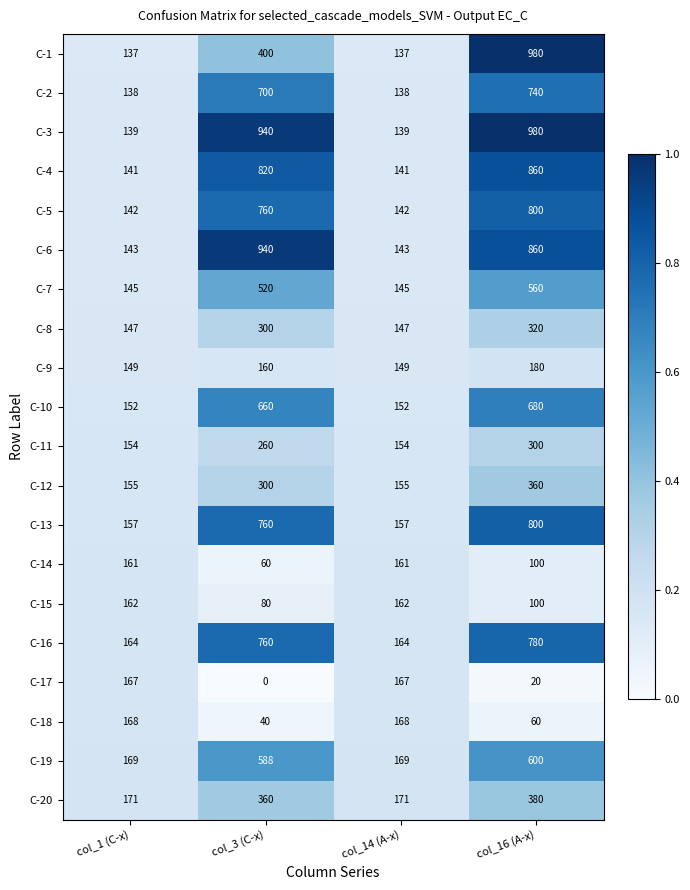

At col_1 (C-x), list the series in order from smallest to largest.

C-1, C-2, C-3, C-4, C-5, C-6, C-7, C-8, C-9, C-10, C-11, C-12, C-13, C-14, C-15, C-16, C-17, C-18, C-19, C-20